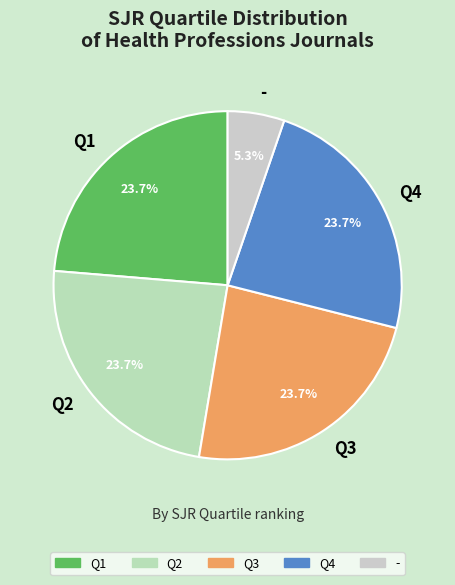

Which has a higher value, - or Q4?

Q4